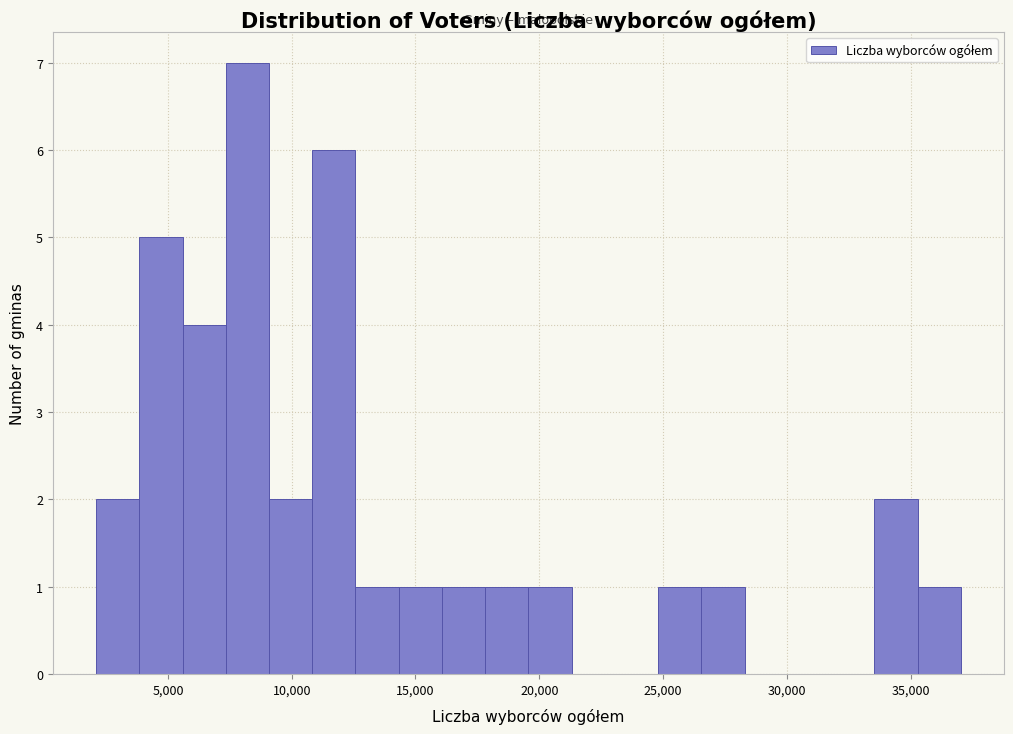

Read against the x-axis, roughly where is the centre of the tallest bar?

8000